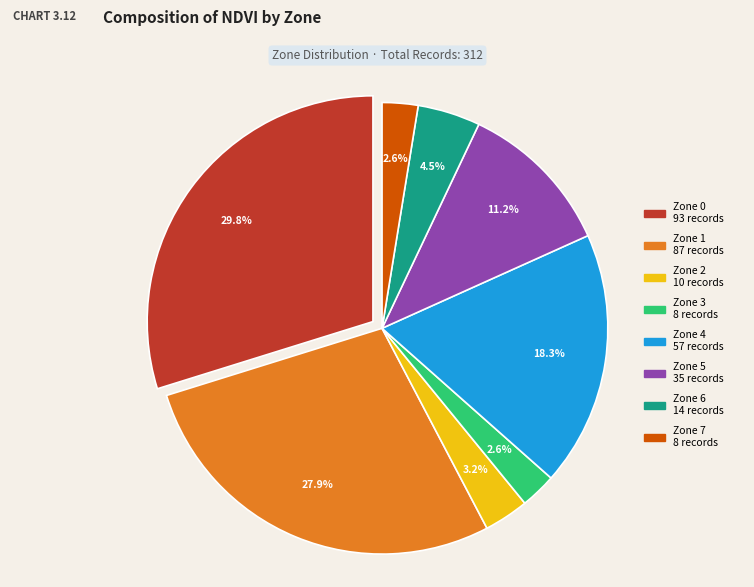

What portion of the pie excludes Zone 4?

81.7%